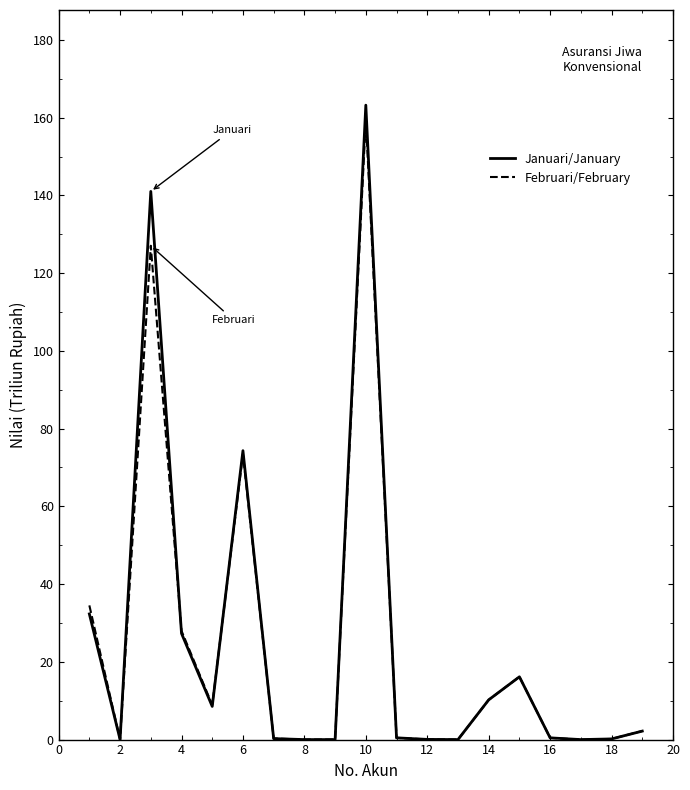

In Januari/January, how many points are higher than both neighbors (excluding endpoints)?

4